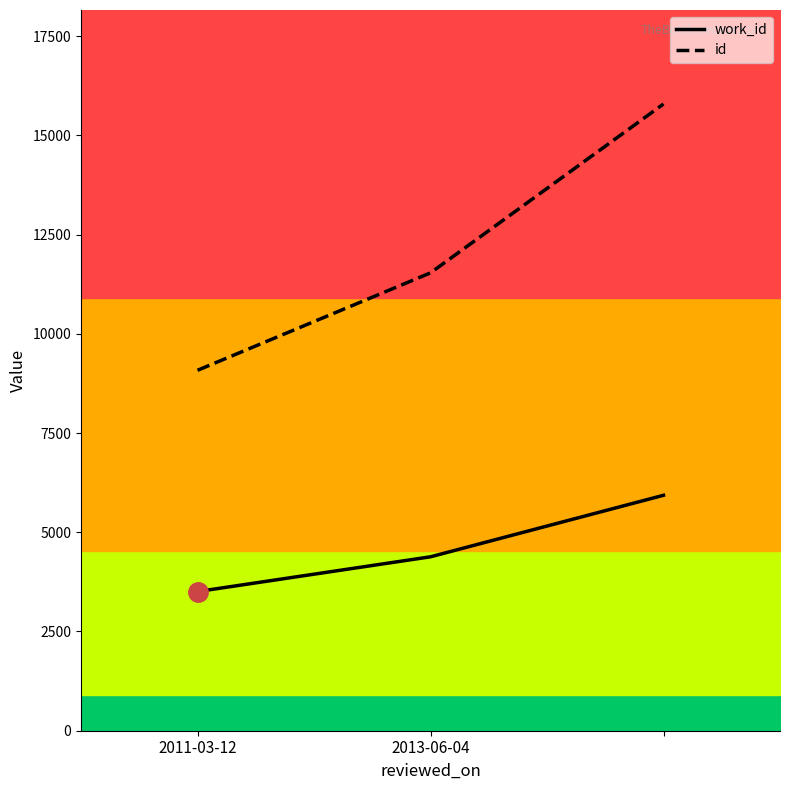

What is the average value of the work_id series?

4607